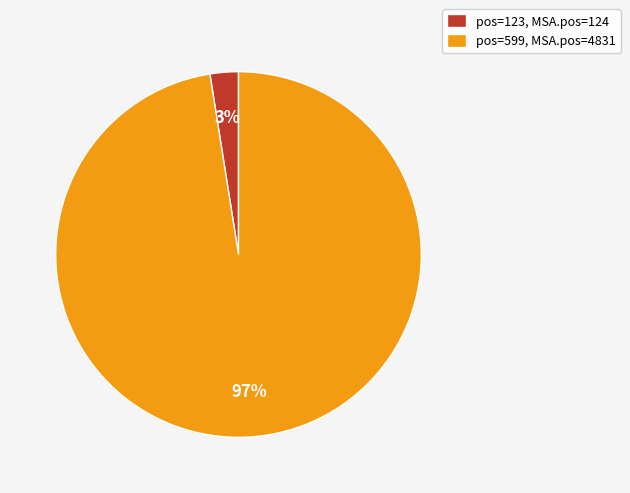

How many segments does this pie chart have?

2